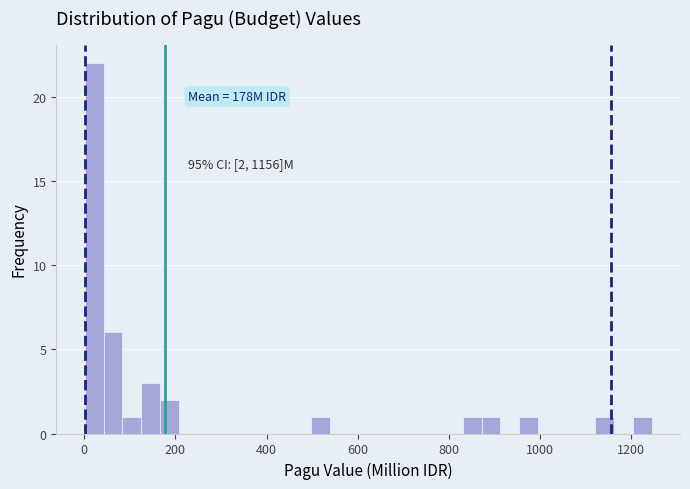

Read against the x-axis, roughly where is the centre of the tallest bar?

20